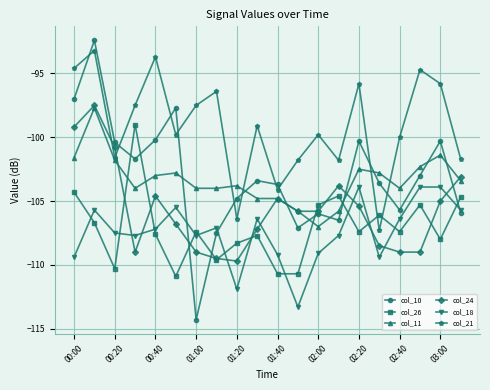

What is the smallest value displayed?

-114.3